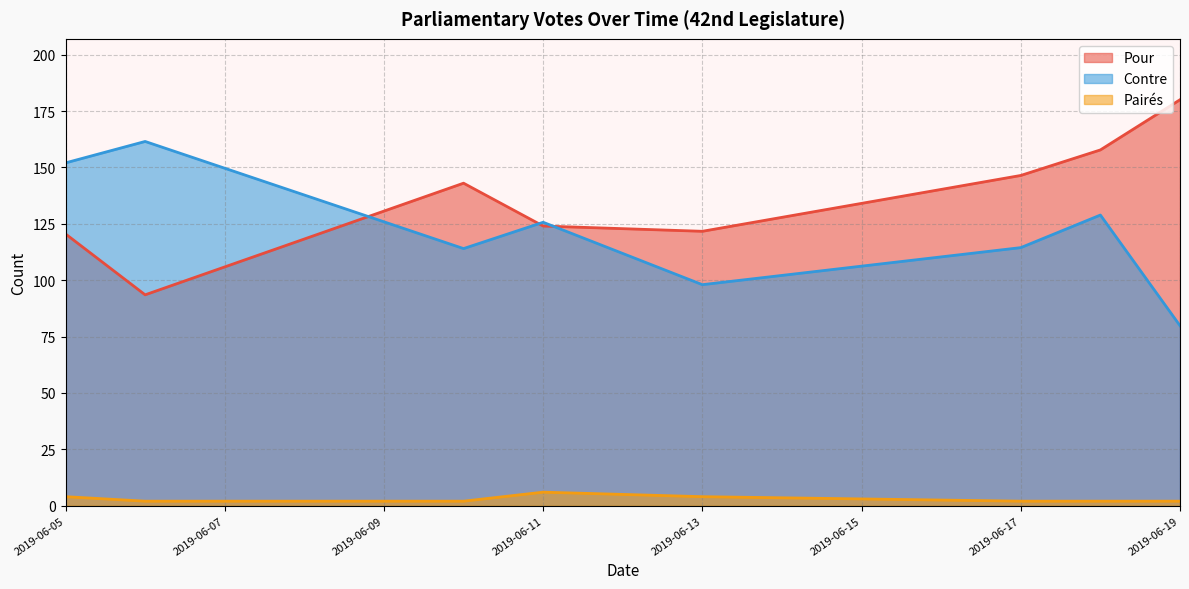

True or false: Pour and Pairés cross at least once.

False